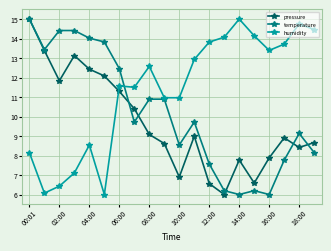

What are all the series names shown in the legend?

pressure, temperature, humidity